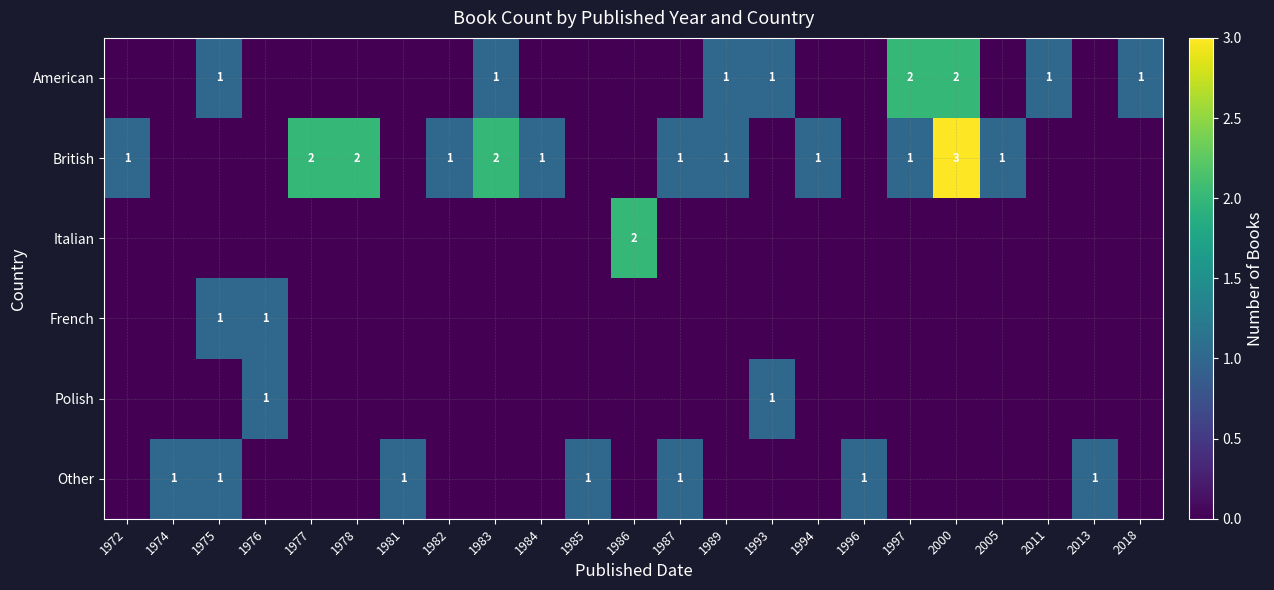

What is the greatest value displayed?

3